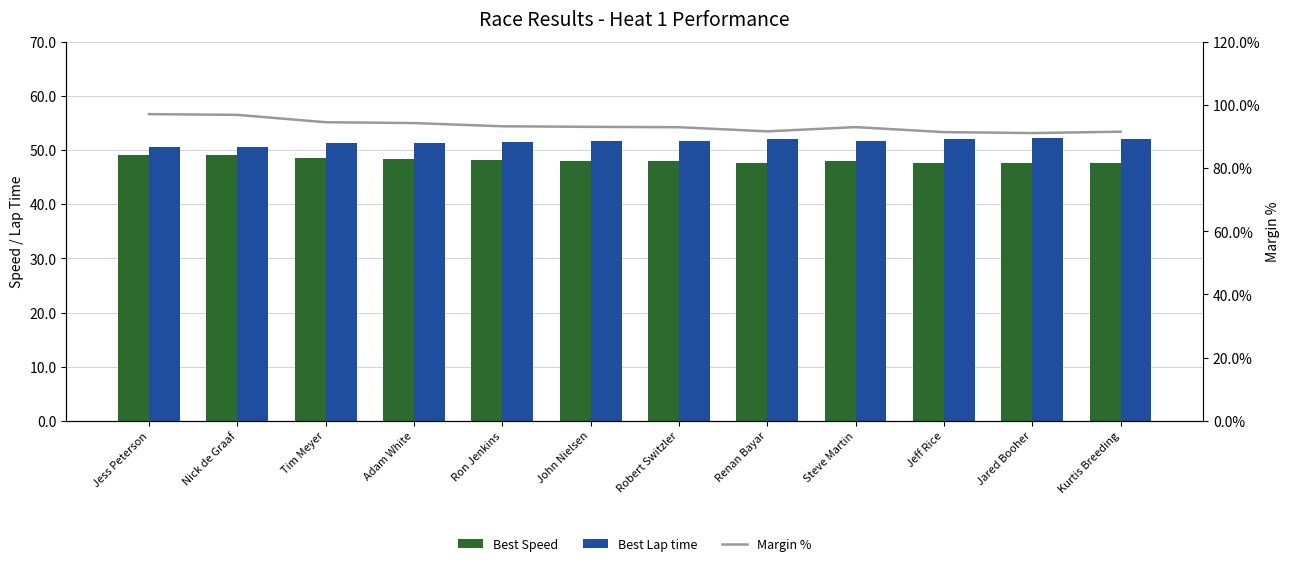

Is the value of Margin % at Ron Jenkins greater than the value of Best Lap time at Steve Martin?

Yes